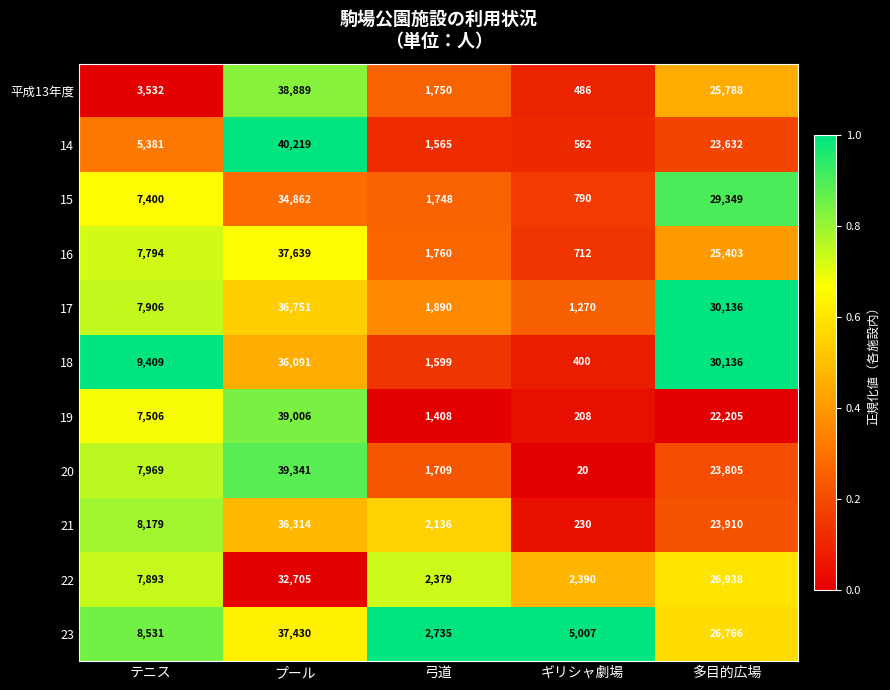

What is the minimum value for 23?

2735